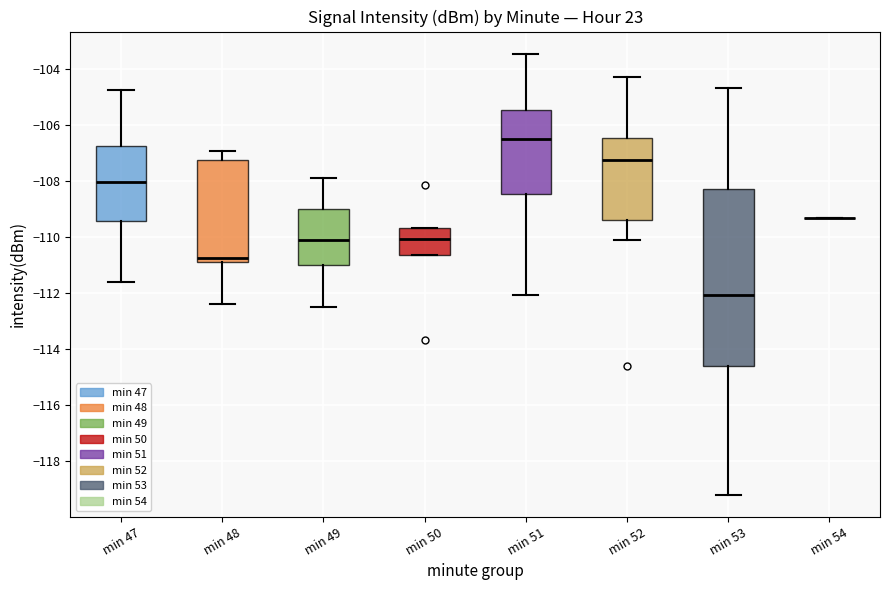

Comparing the boxes themselves (not the whiskers), which one is the tallest?

min 53